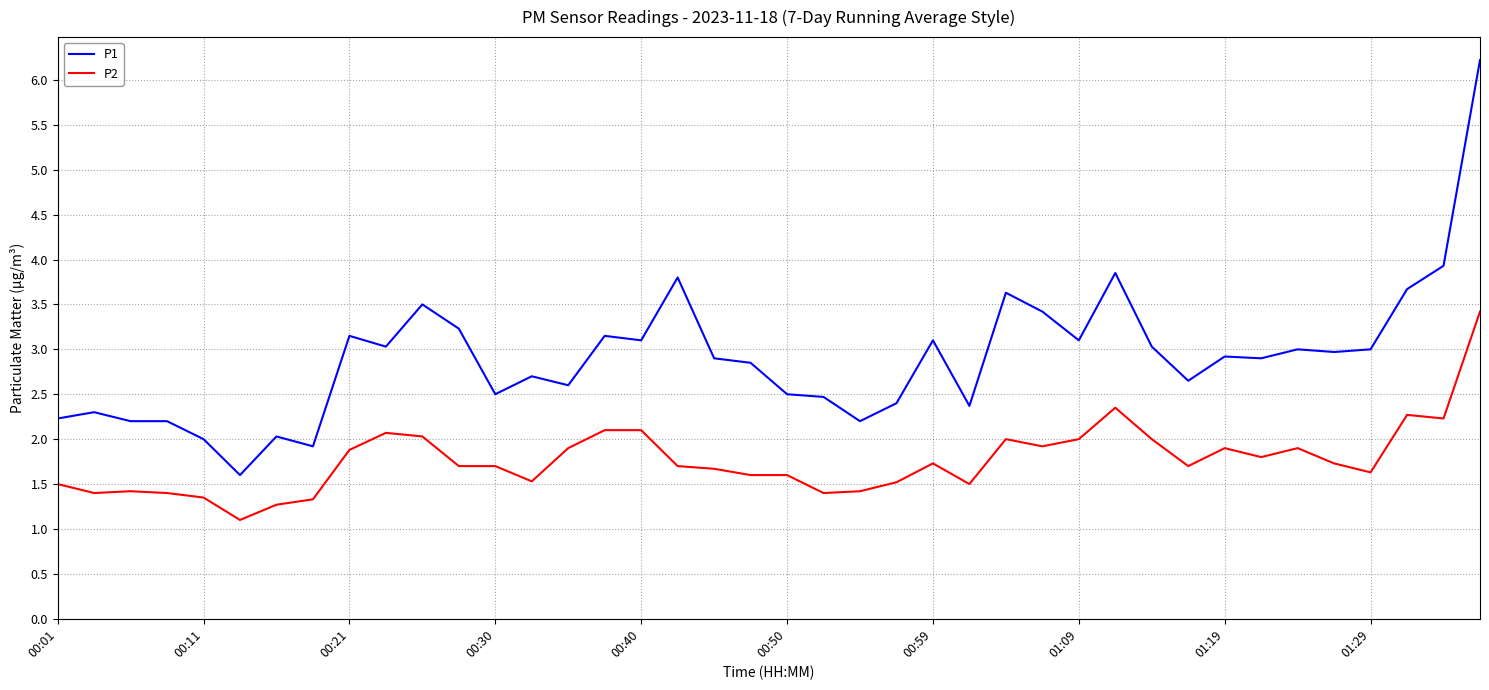

Is this an area chart (filled region under the line)?

No